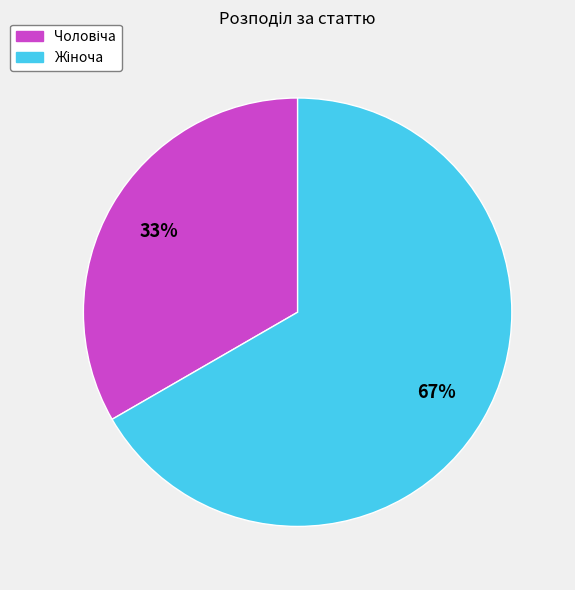

Does any single category account for the majority?

Yes